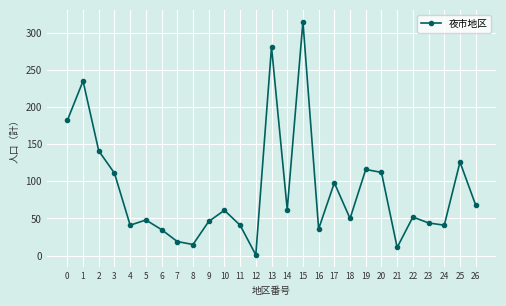

What is the average value?

88